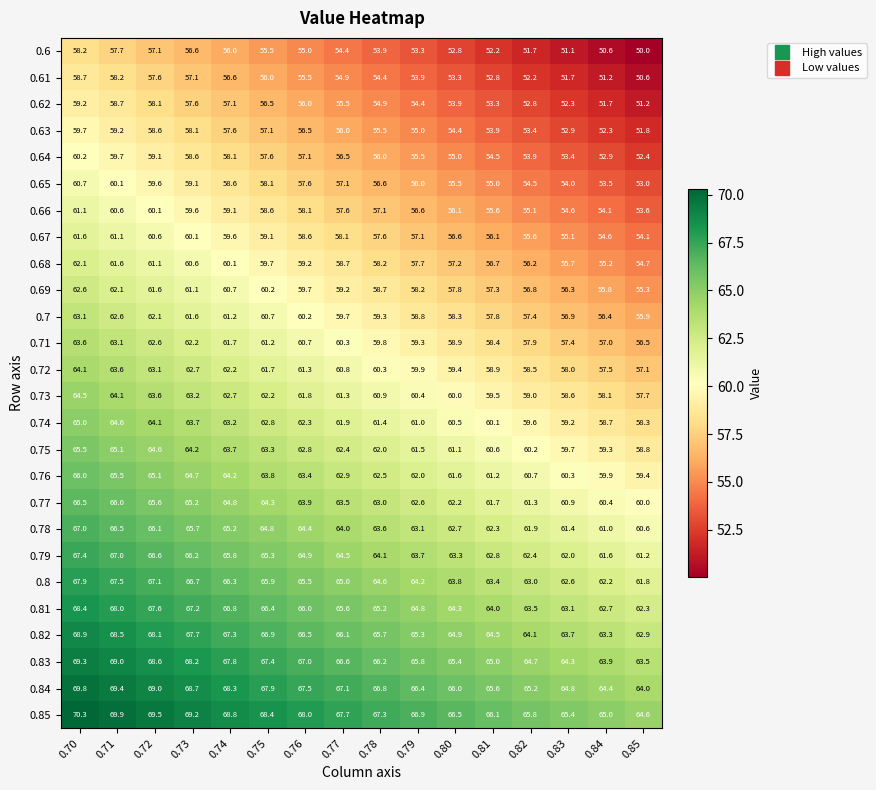

Which series has the largest range (max minus min)?

0.6